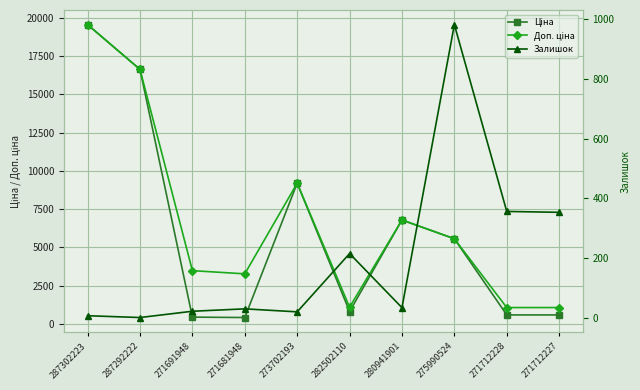

What is the sum of the Ціна values at 271712228 and 287302223?

20143.0